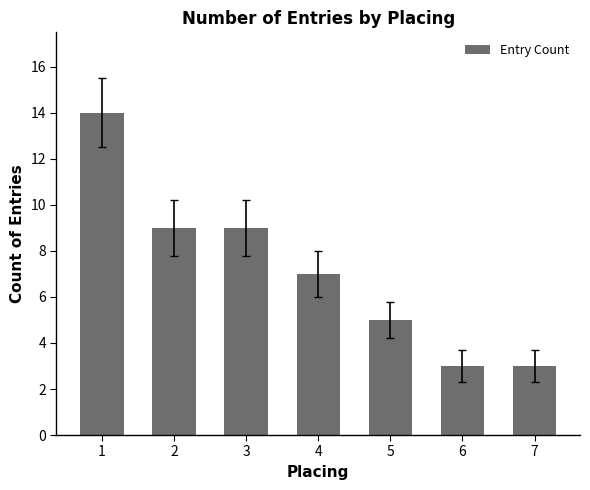

Reading right to left, transcribe all the data shown in this chart.

3	3	5	7	9	9	14